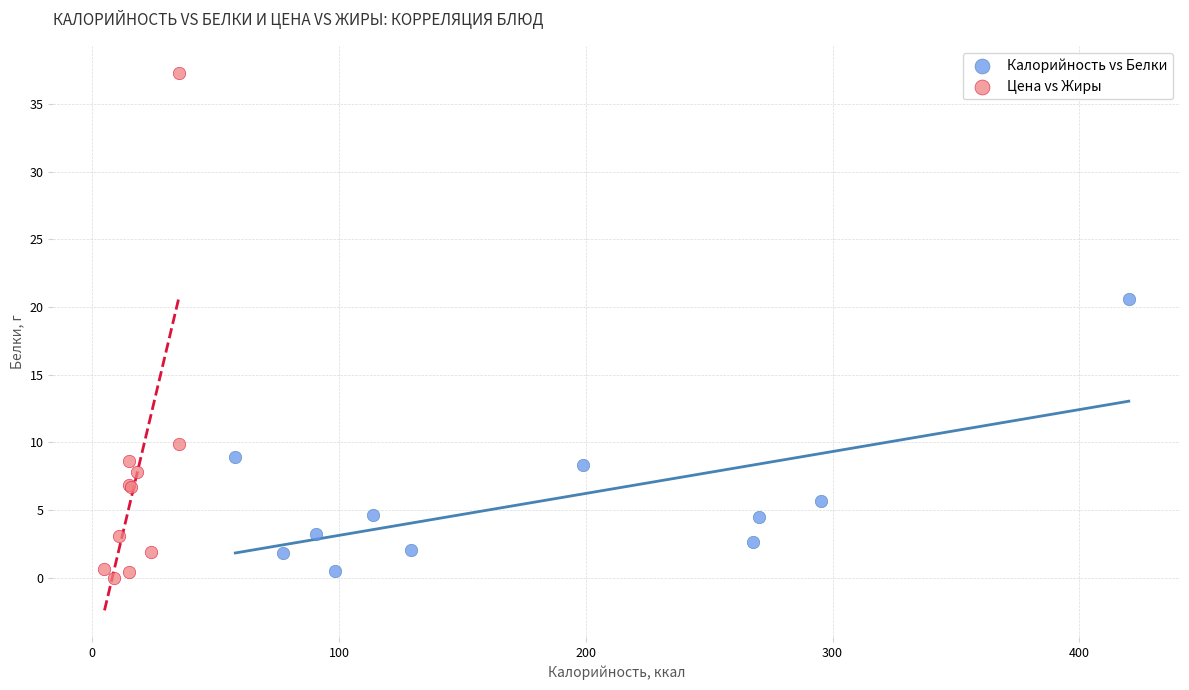

Which series contains the lowest Y value?

Цена vs Жиры